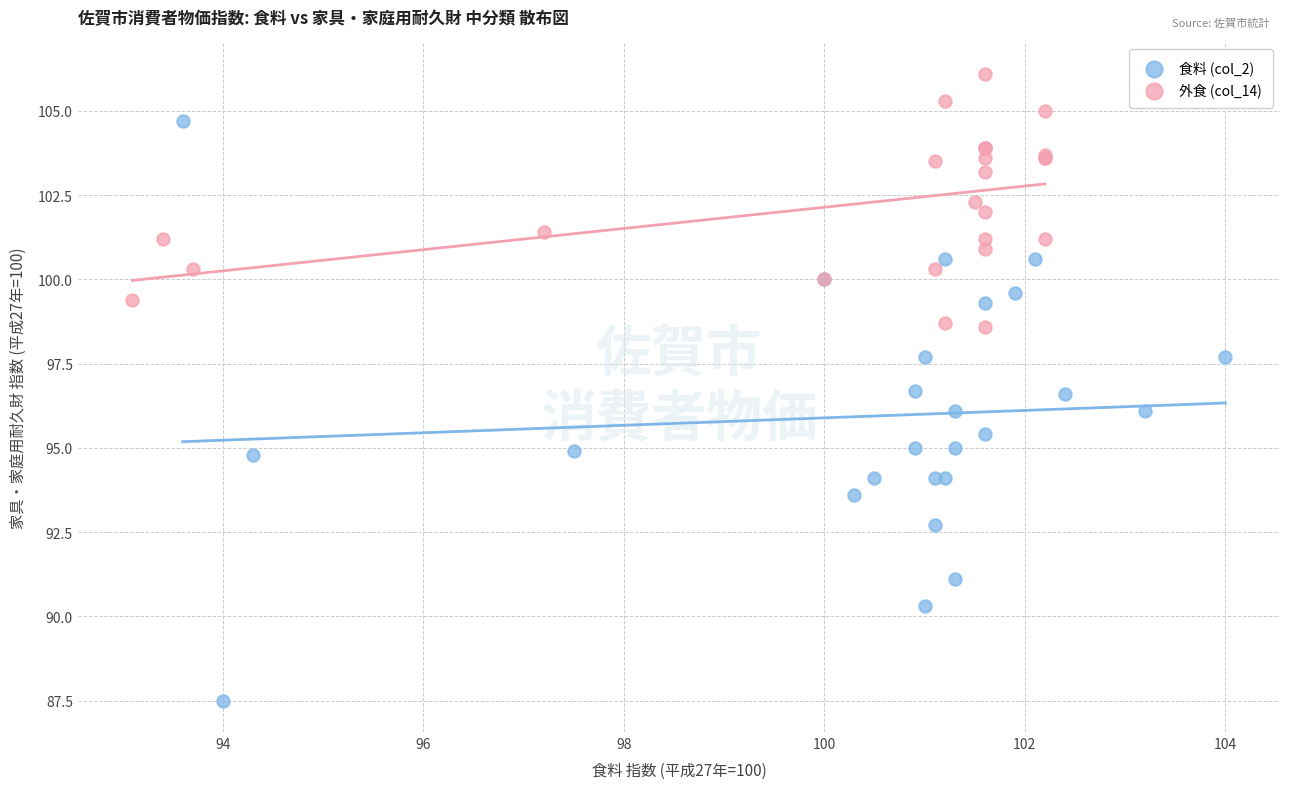

Which series has the widest spread of Y values?

食料 (col_2)